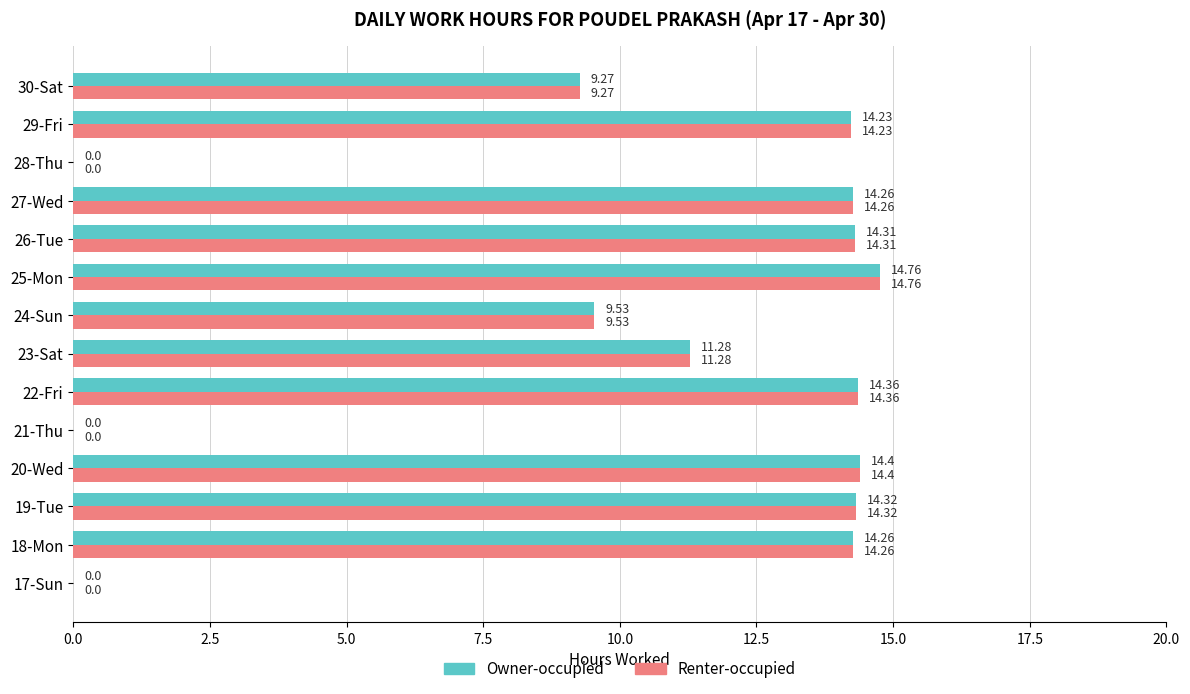

What is the sum of the Owner-occupied values at 30-Sat and 28-Thu?

9.3